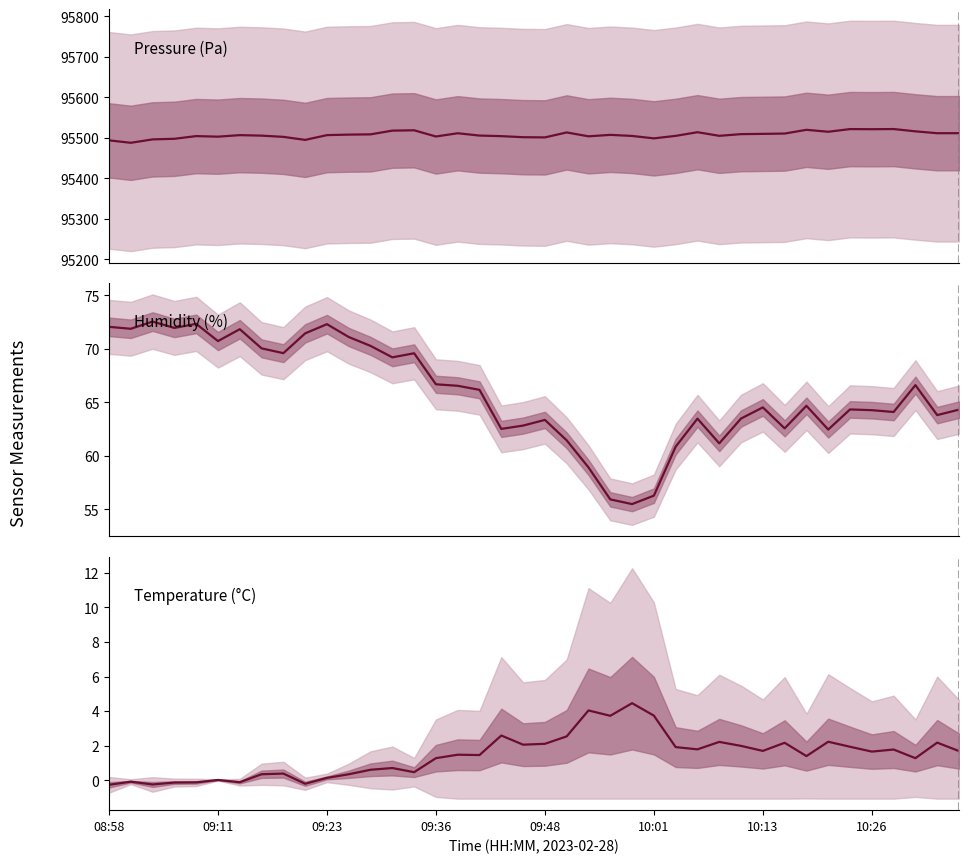

The value of humidity at 09:23 is 117.5. True or false?

False